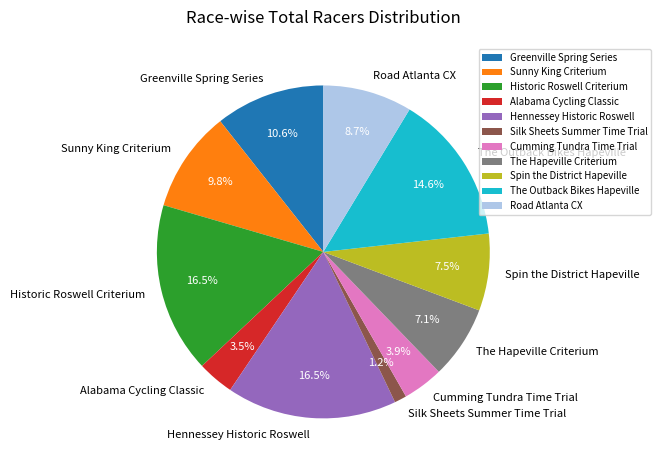

The Road Atlanta CX slice represents 24% of the pie. True or false?

False